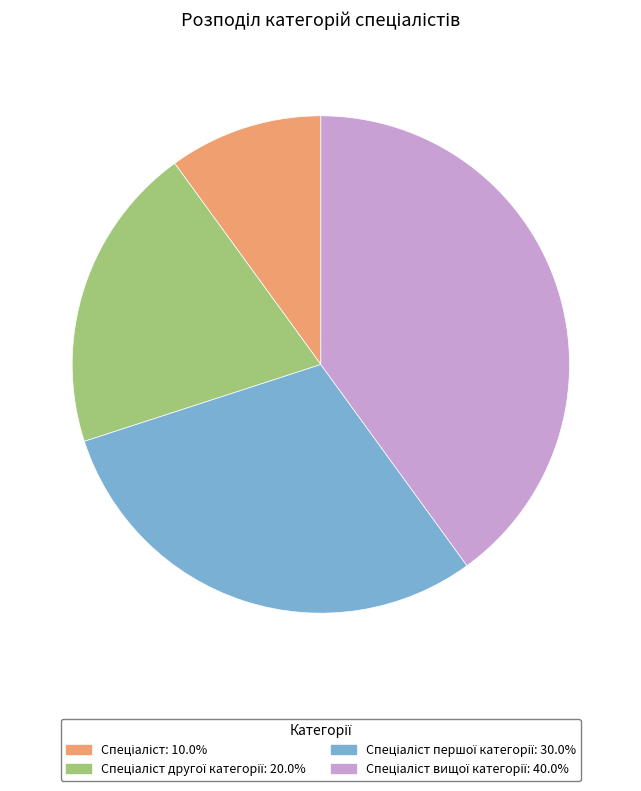

Is there a majority slice in this chart?

No